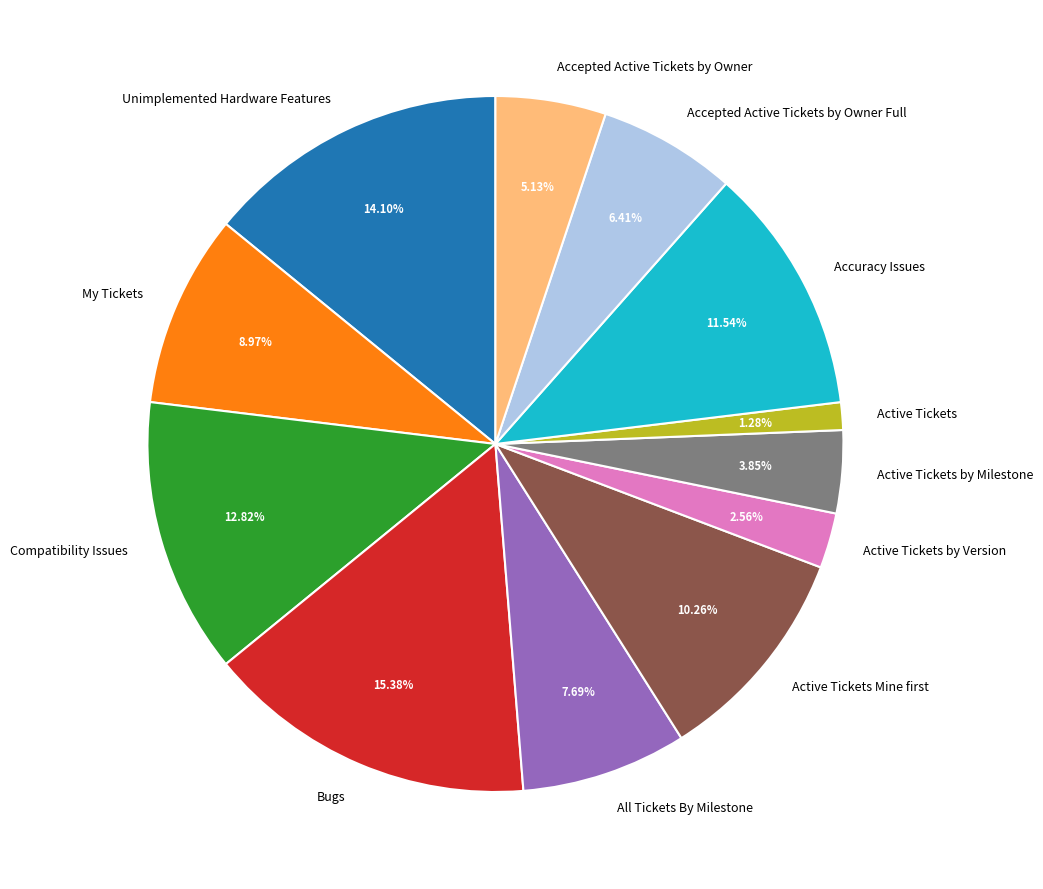

Is there any slice that represents more than half of the pie?

No